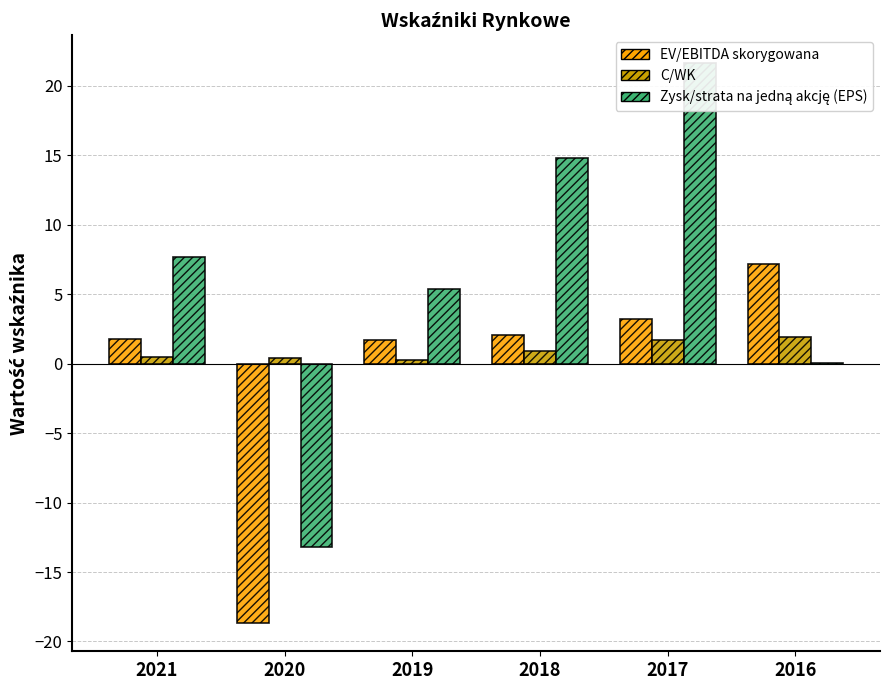

Where does the EV/EBITDA skorygowana series first go above 2?

2018